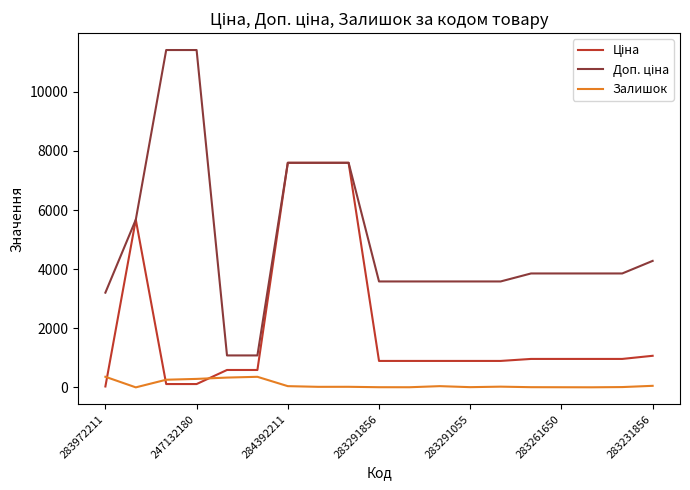

Is this an area chart (filled region under the line)?

No